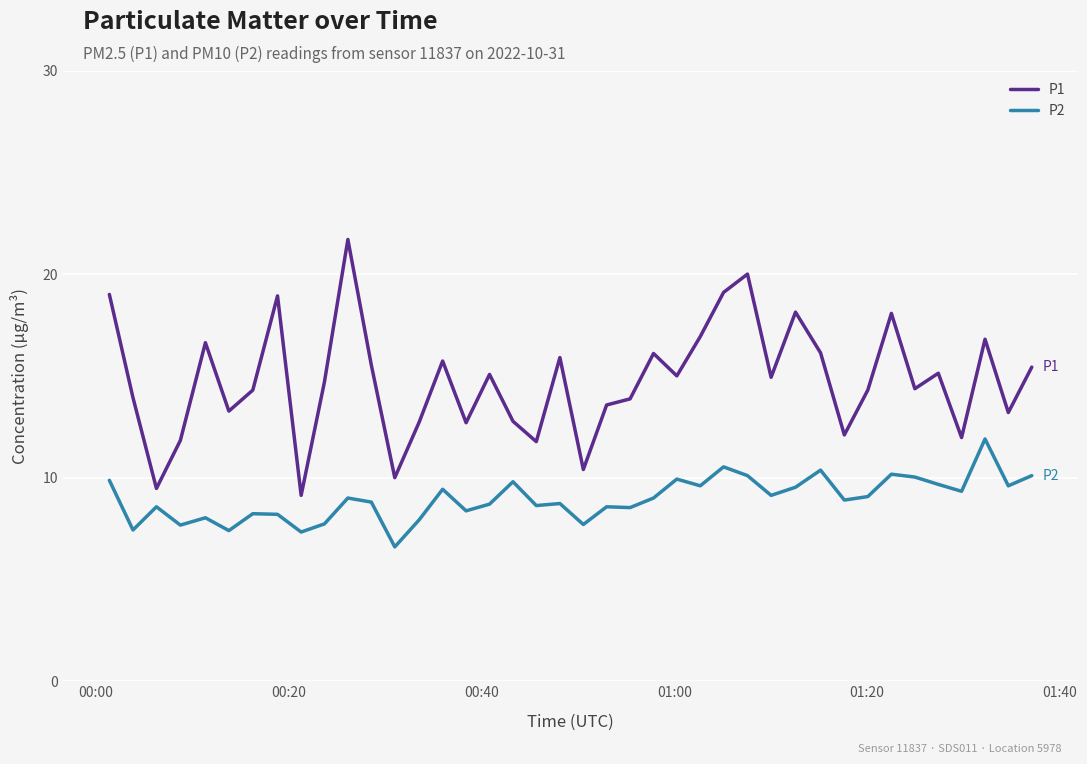

Which series has the largest total across all categories?

P1